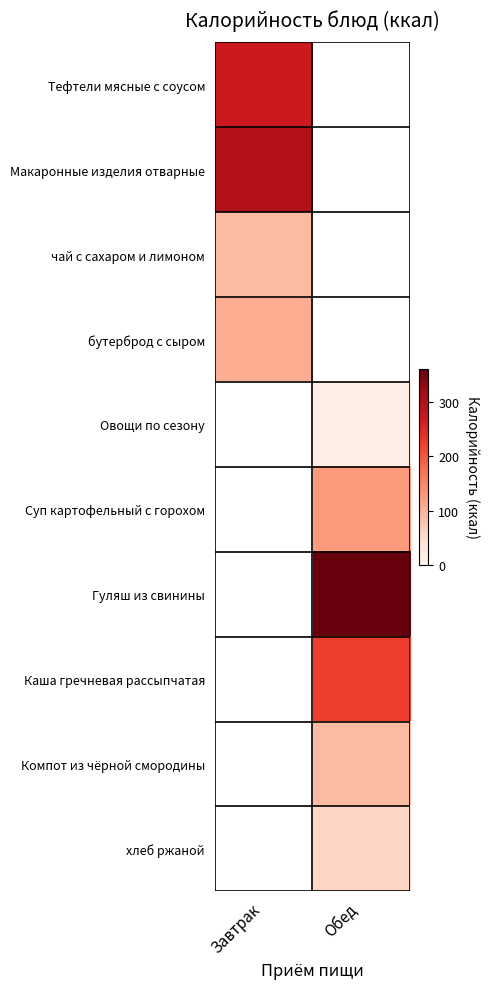

At which label does Овощи по сезону first exceed 16?

Обед